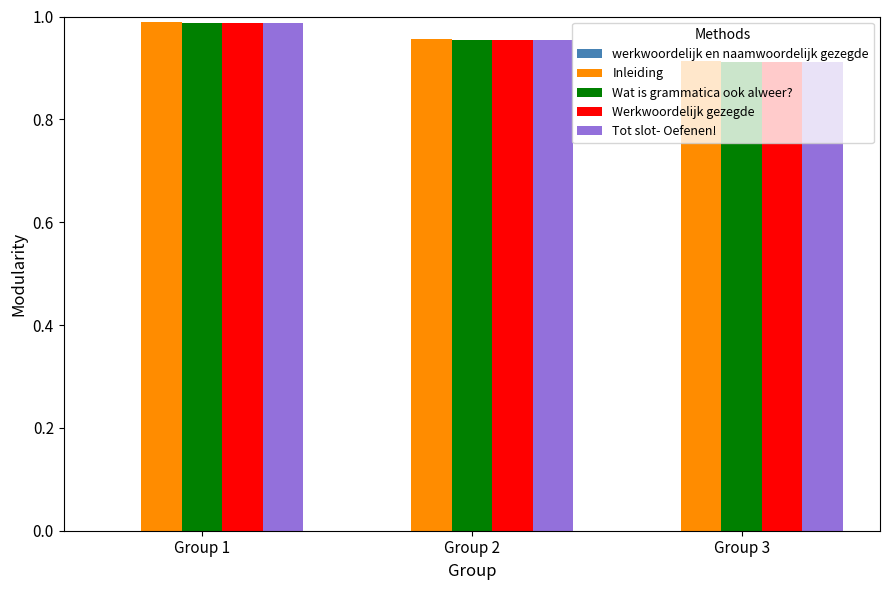

Is the value of Inleiding at Group 3 greater than the value of Tot slot- Oefenen! at Group 1?

No